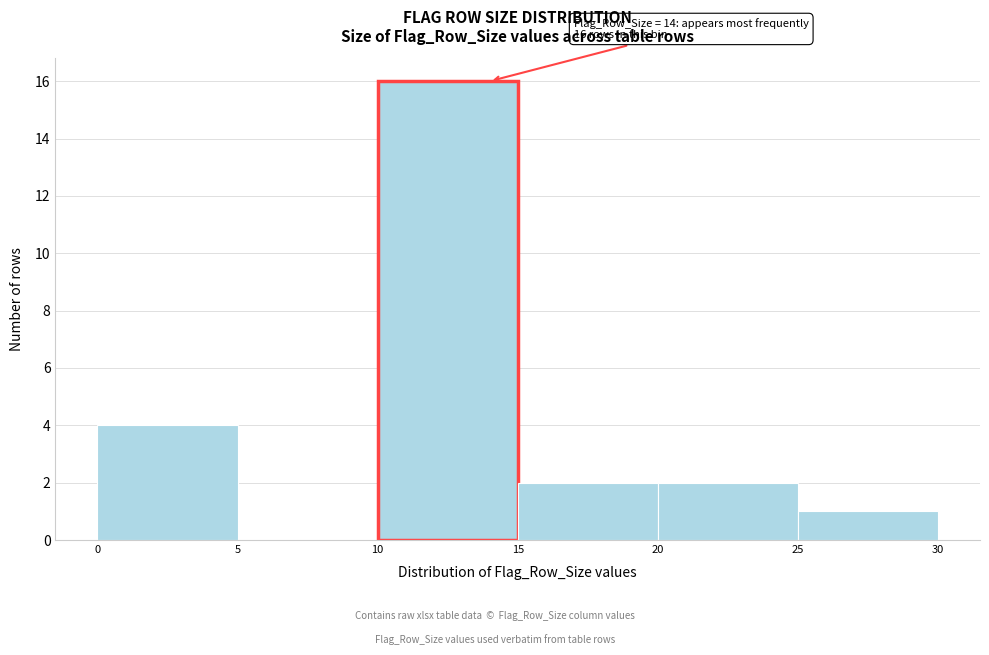

Over which range of the x-axis is the bar tallest?

10 to 15